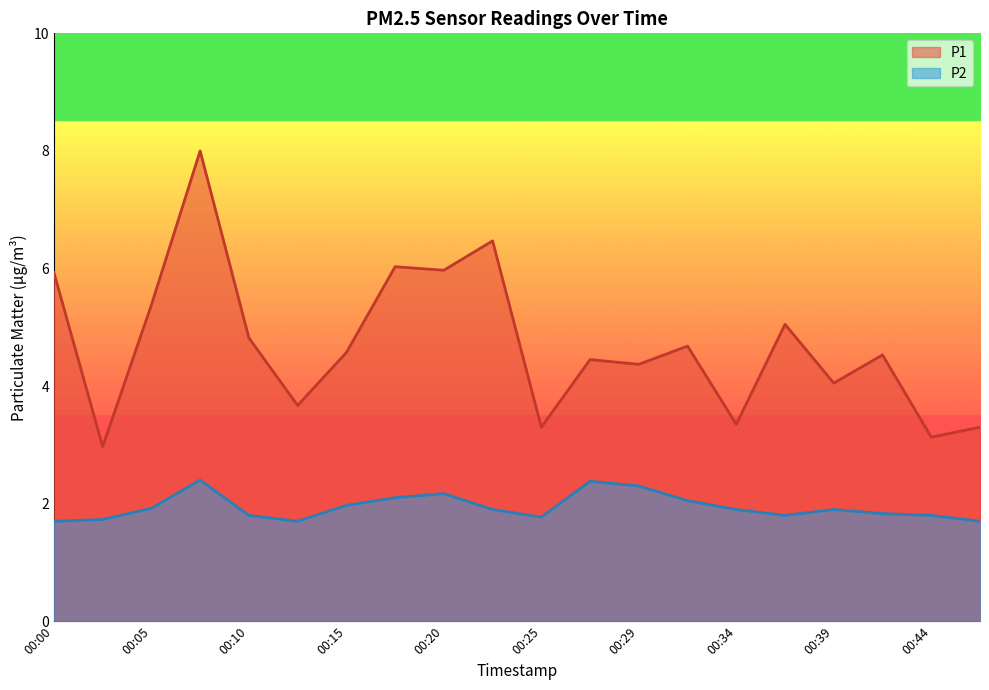

Which series has the largest range (max minus min)?

P1